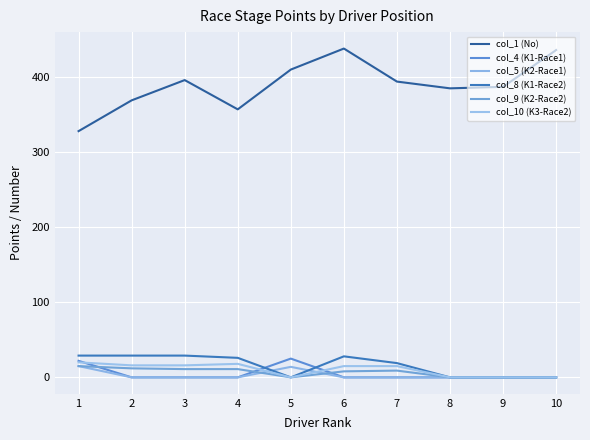

What is the value of the col_10 (K3-Race2) point at the 2nd from the left?

16